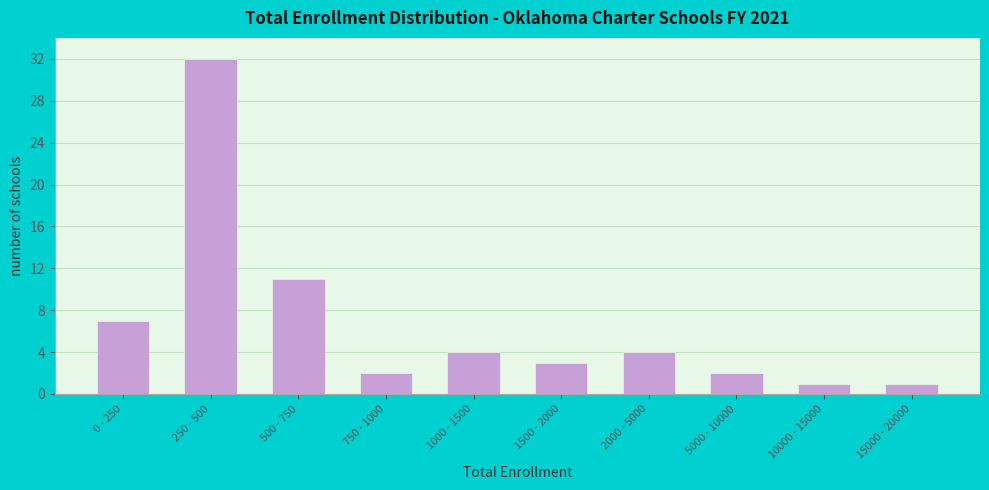

Reading left to right, extract all data points from this chart.

7	32	11	2	4	3	4	2	1	1